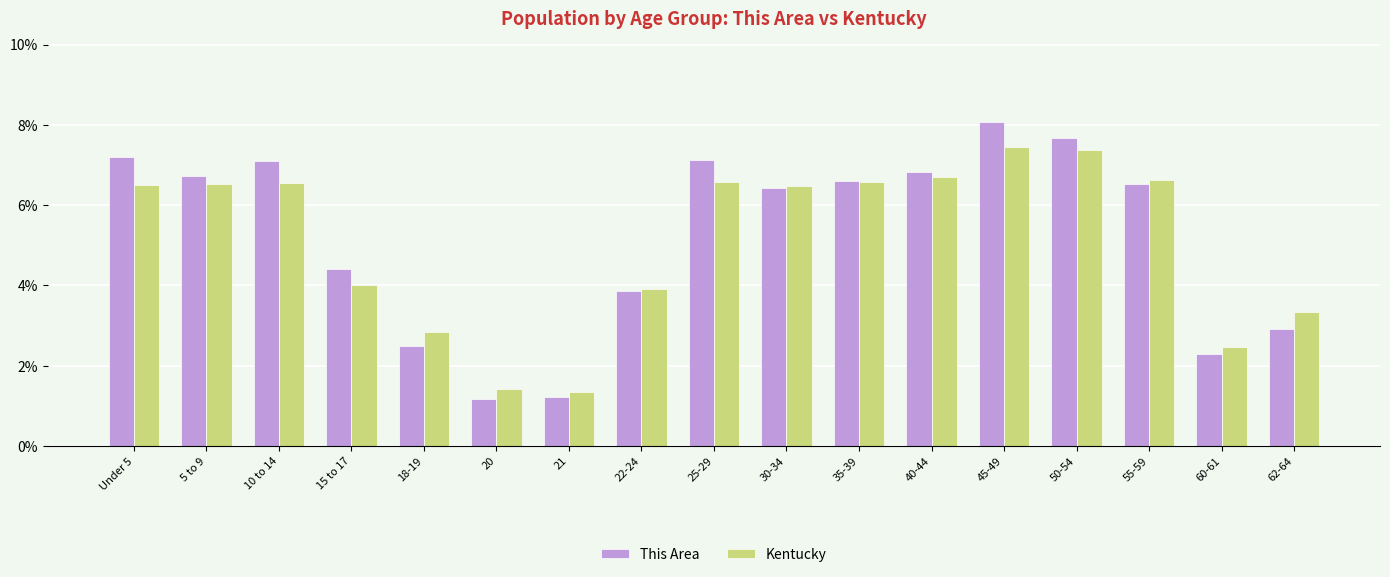

How many data points in Kentucky are above 6?

10